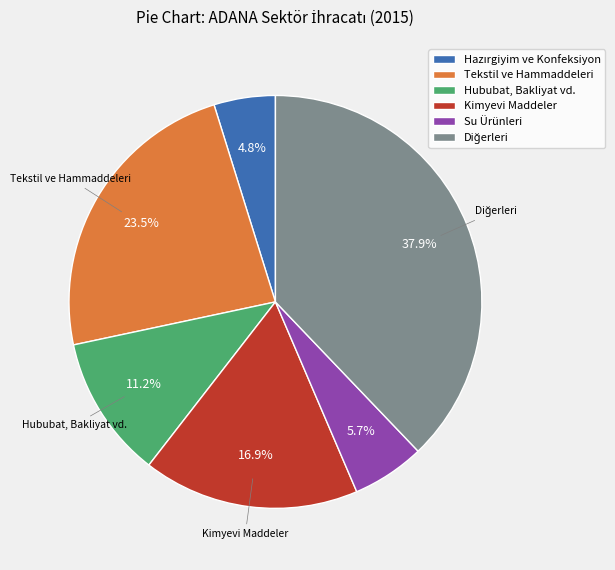

Is there a majority slice in this chart?

No